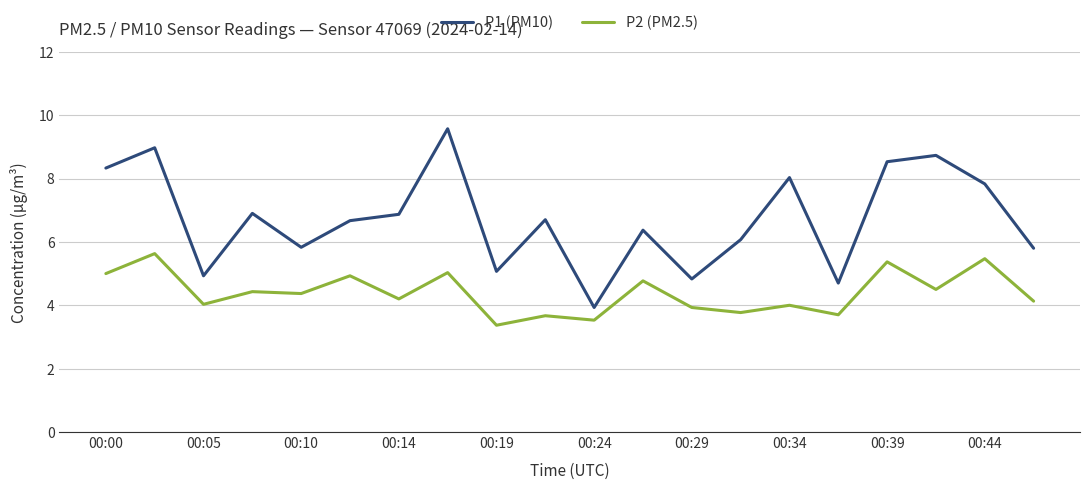

True or false: P2 (PM2.5) and P1 (PM10) intersect in this chart.

False